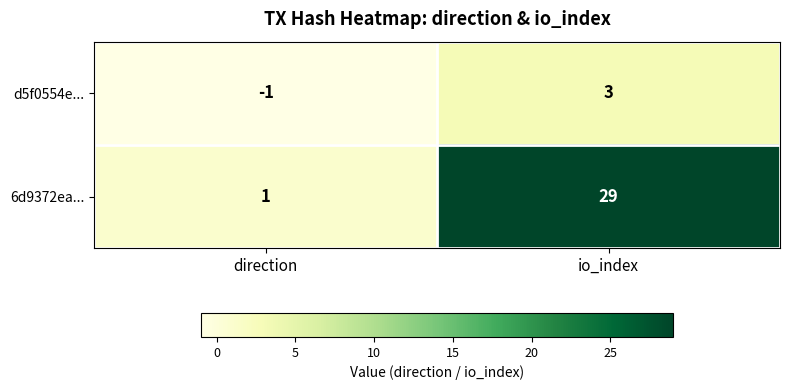

Reading left to right, what are all the values shown in this chart?

d5f0554e...: direction=-1	io_index=3
6d9372ea...: direction=1	io_index=29